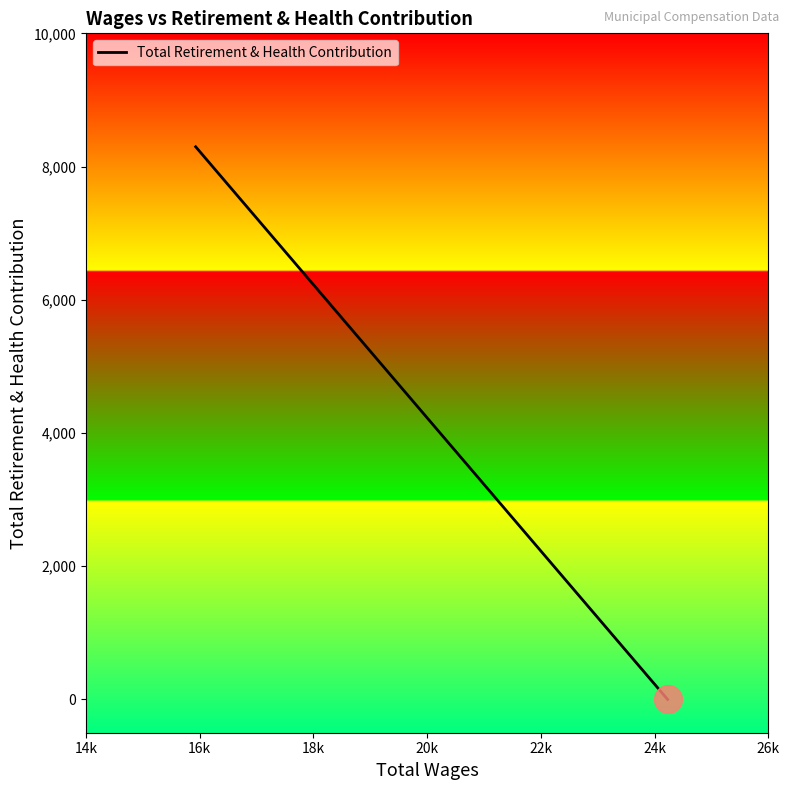

Which has a higher value, 18k or 16k?

16k